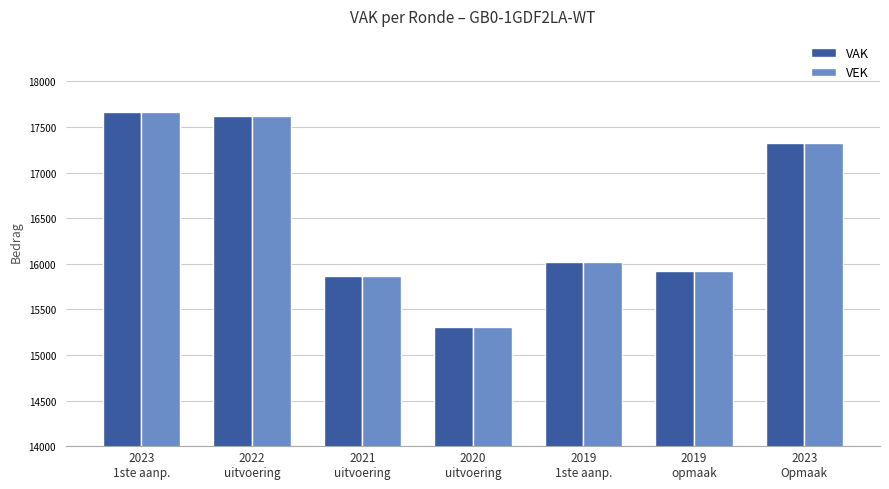

What is the minimum value for VEK?

15304